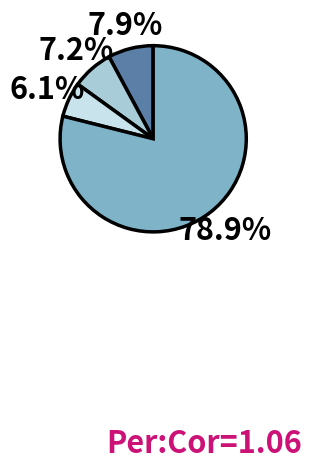

Count the number of slices in the pie.

4